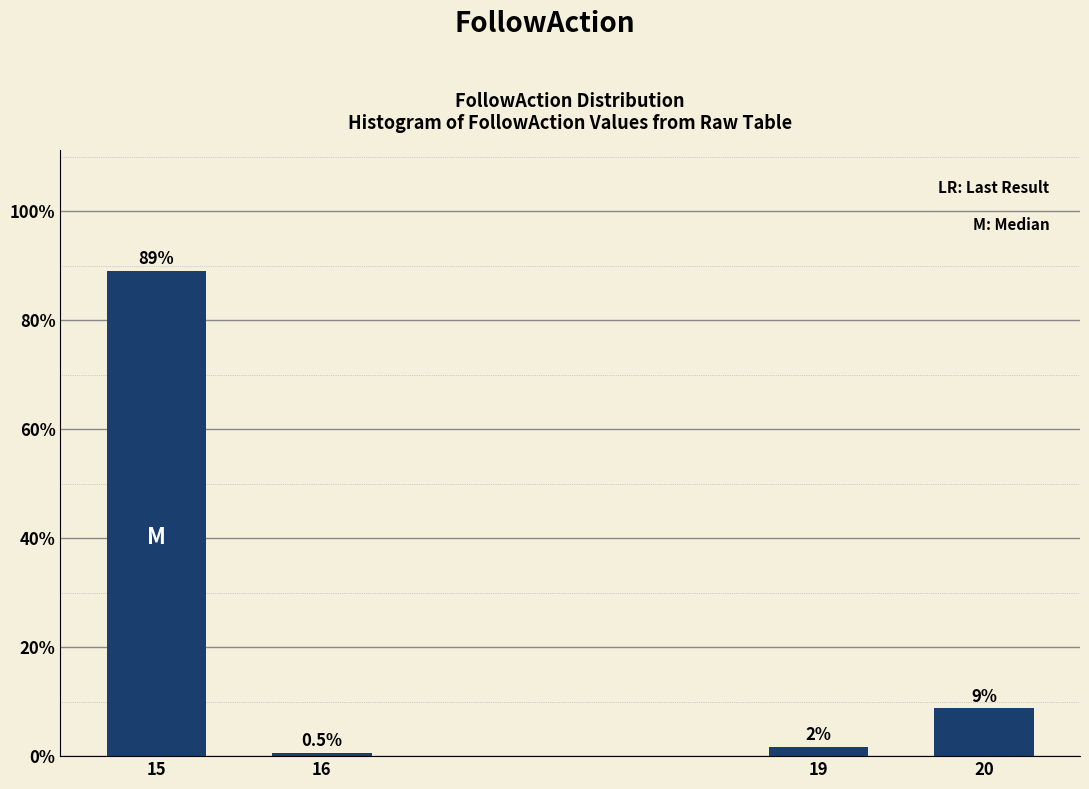

What is the smallest value displayed?

0.5